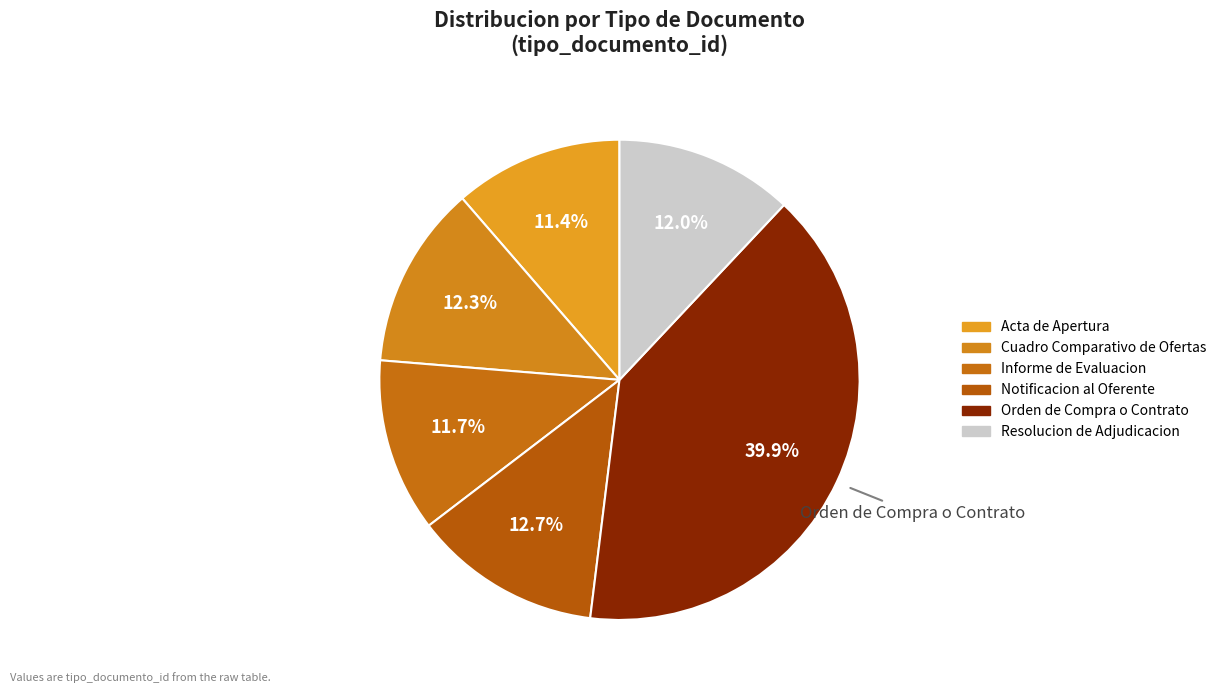

To the nearest percent, what is the average slice percentage?

17%